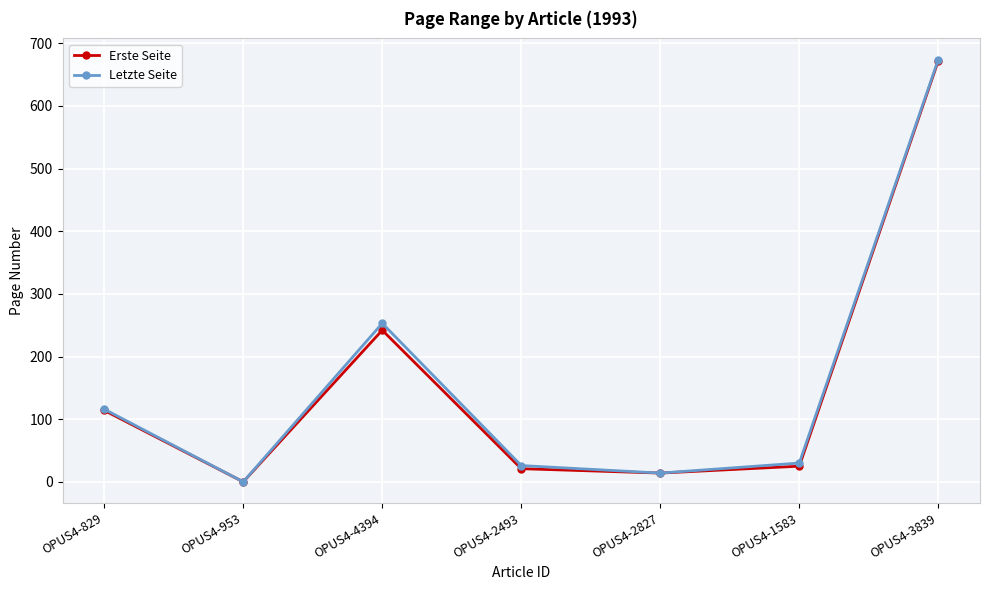

What is the label of the 6th point from the left?

OPUS4-1583